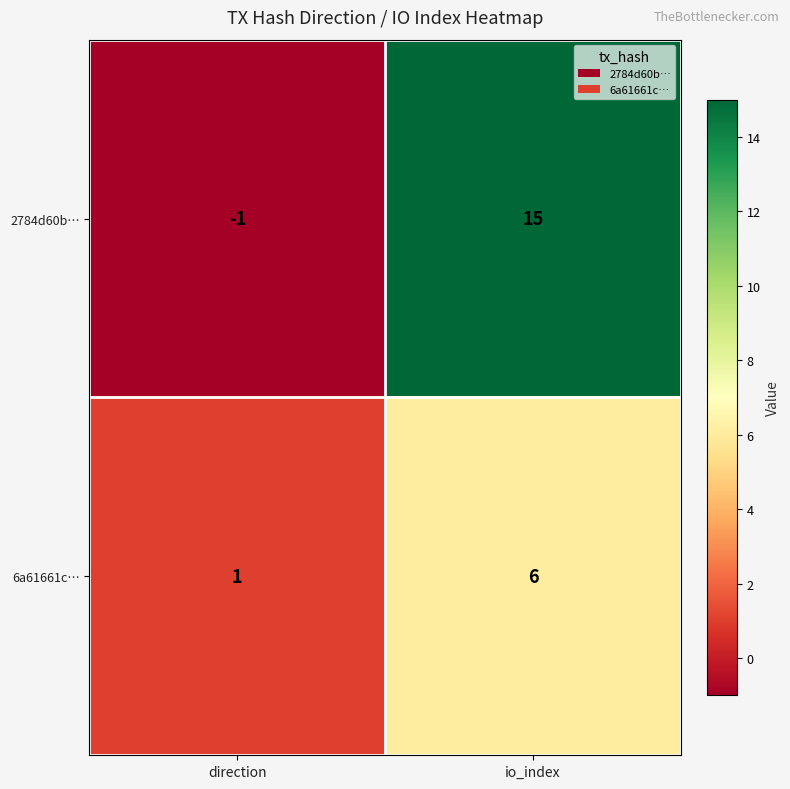

True or false: 6a61661c… has a value of 10 at io_index.

False